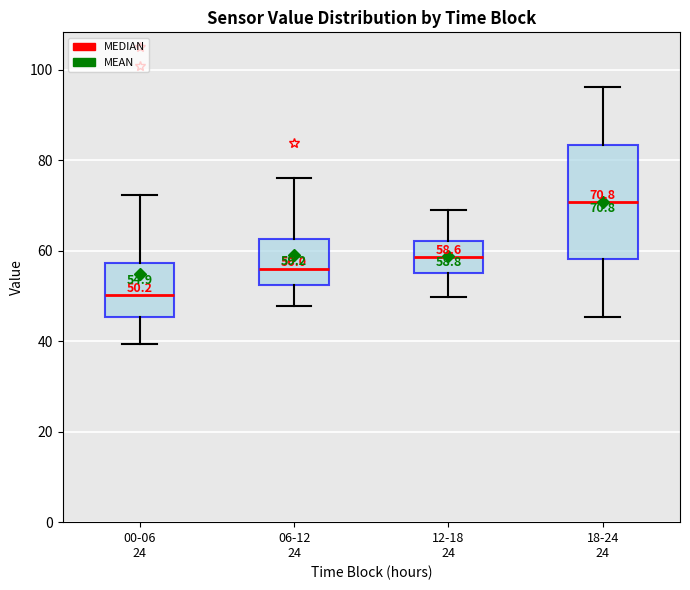

Which box is the tallest, from its lower edge to its upper edge?

18-24 24